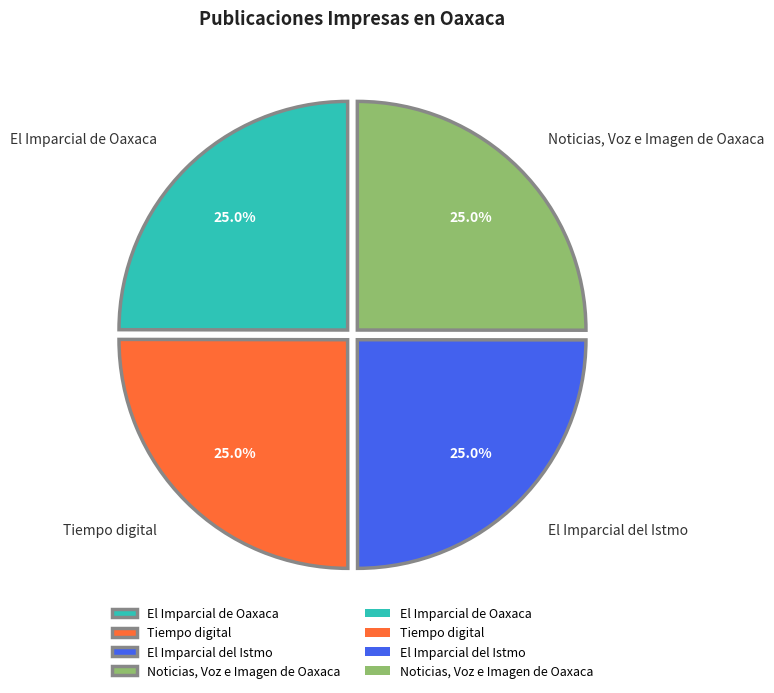

The El Imparcial de Oaxaca slice represents 25% of the pie. True or false?

True